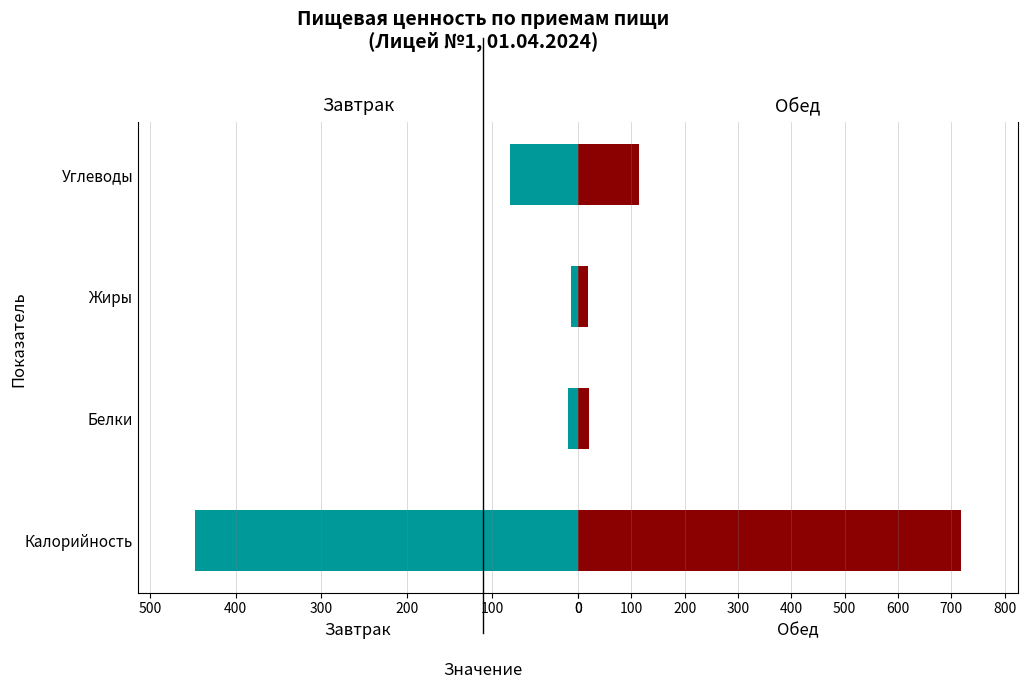

What is the average value of the Обед series?

218.1